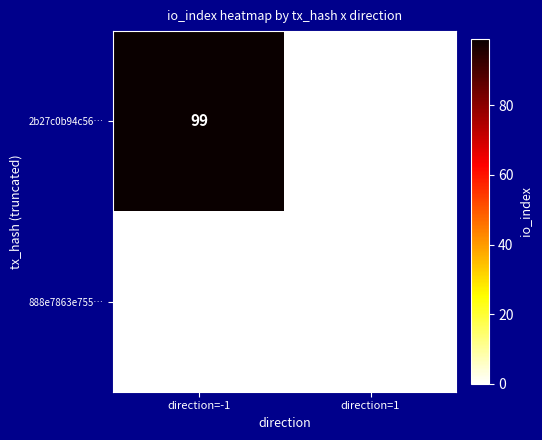

What is the maximum value shown in the chart?

99